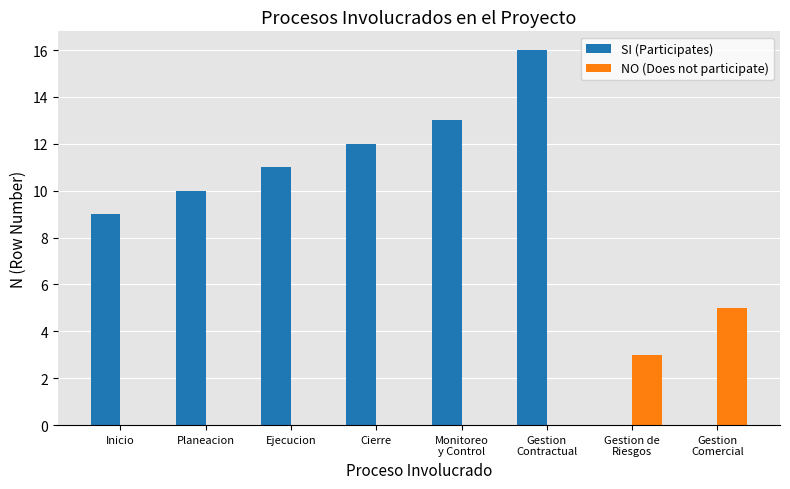

Reading right to left, list all the values displayed in this chart.

SI (Participates): 0	0	16	13	12	11	10	9
NO (Does not participate): 5	3	0	0	0	0	0	0